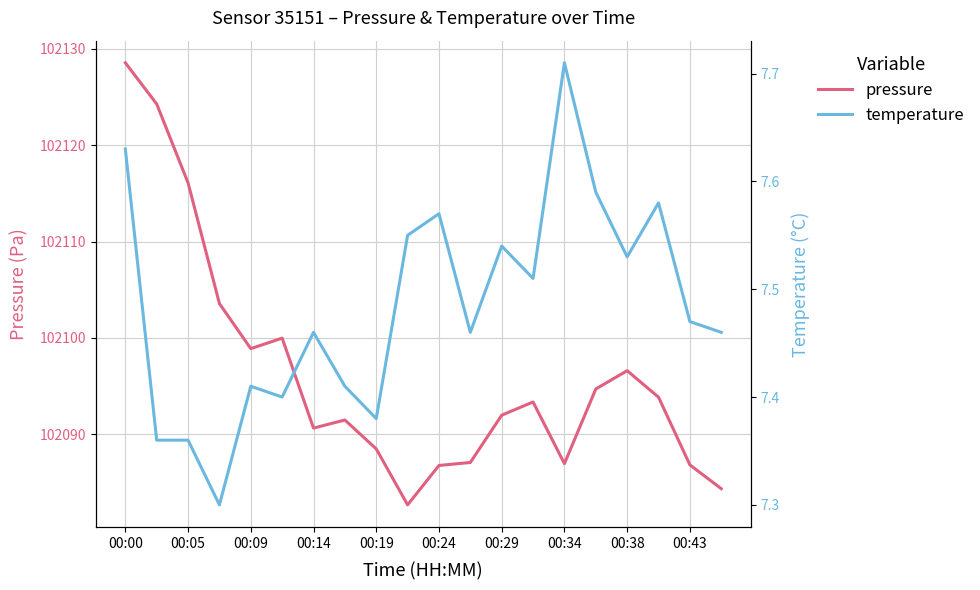

Where does the pressure series first go above 102093?

00:00